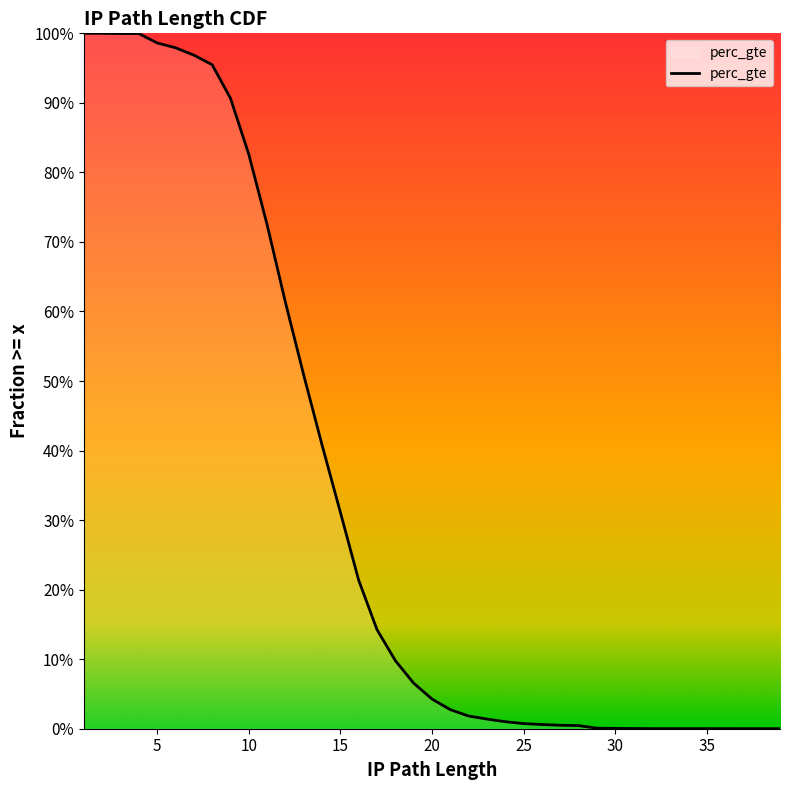

What is the sum of the values at 24 and 8?

1.0